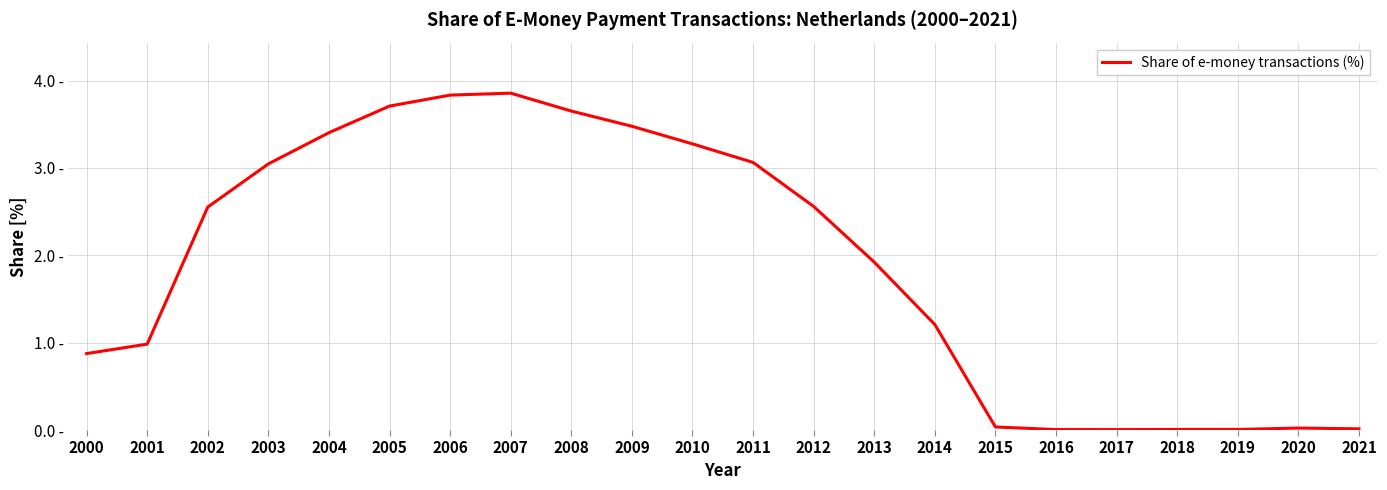

What is the change in value from 2007 to 2020?

-3.8